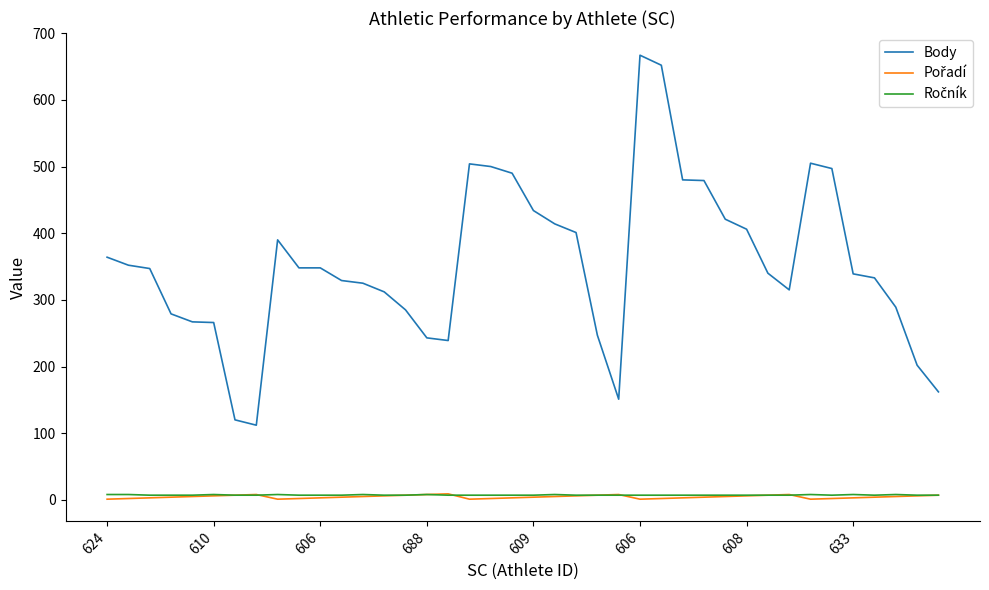

Which series has the largest total across all categories?

Body